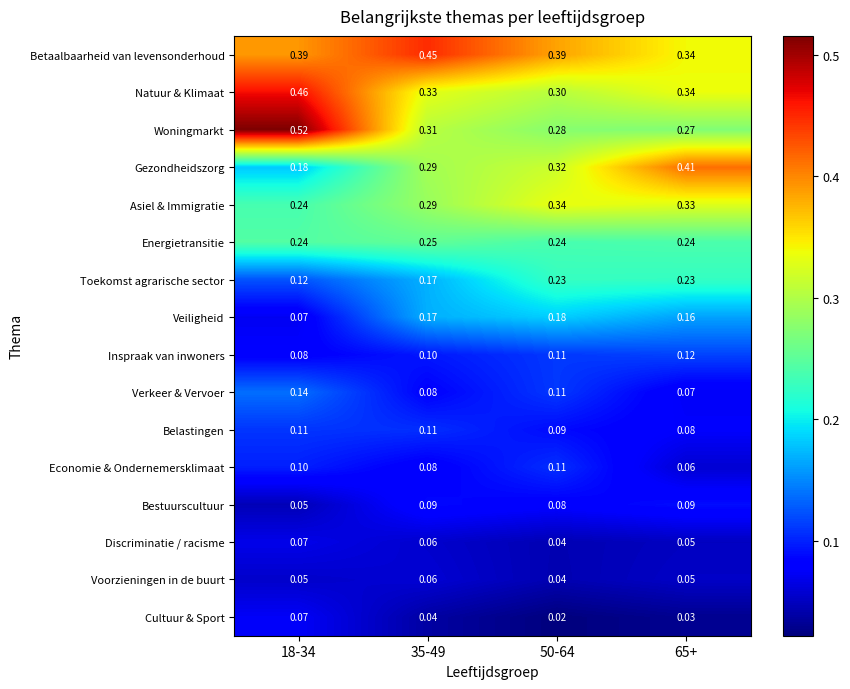

Which series has the widest spread of values?

Woningmarkt